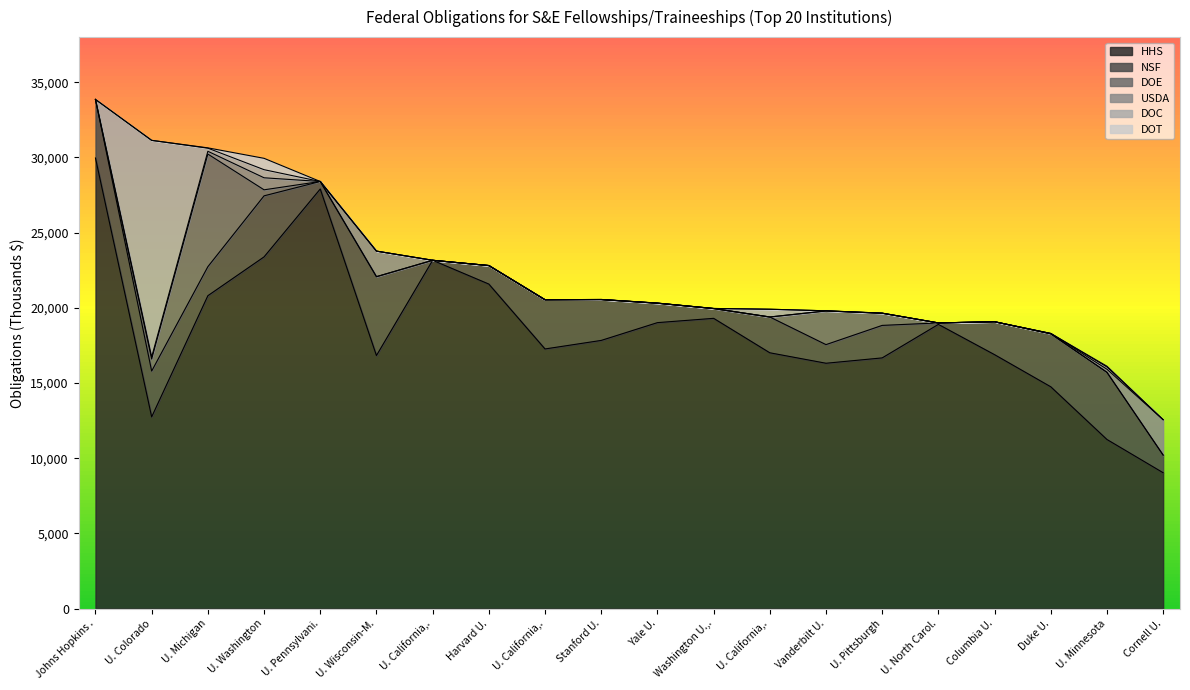

What is the label of the 5th point from the right?

U. North Carolina, Chapel Hill